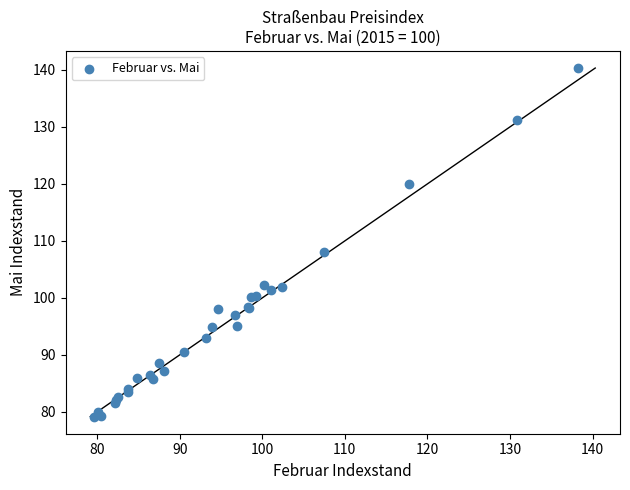

What Y value in the scatter plot is closest to 109?

108.1